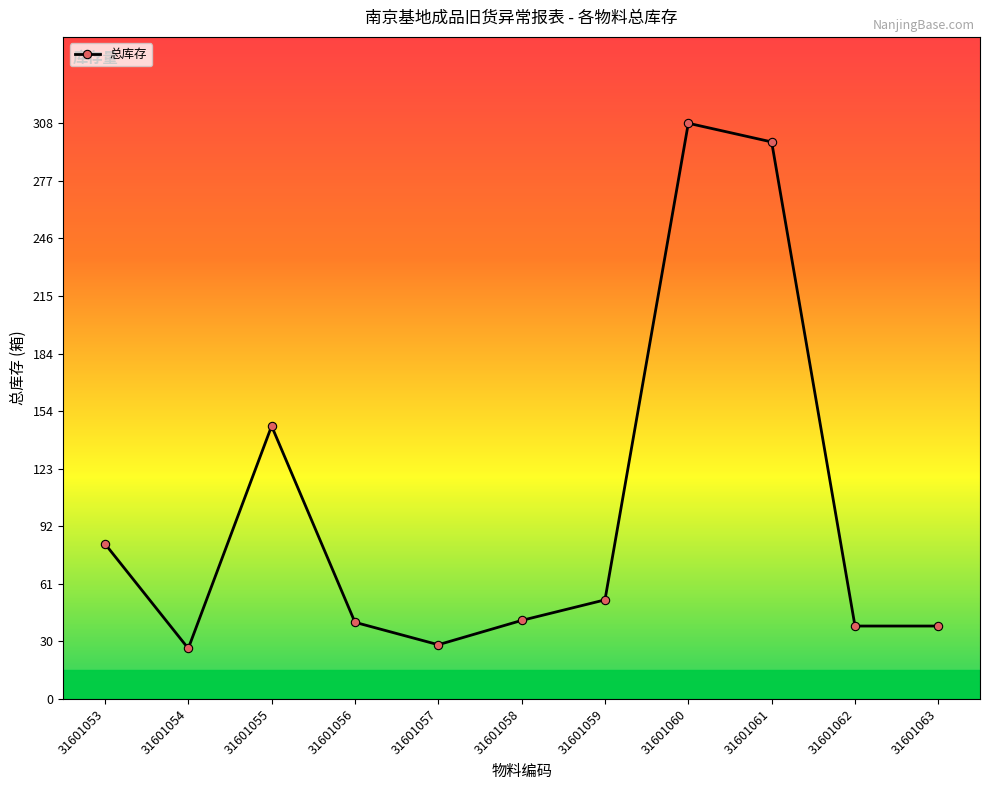

Between 31601057 and 31601059, which is larger?

31601059